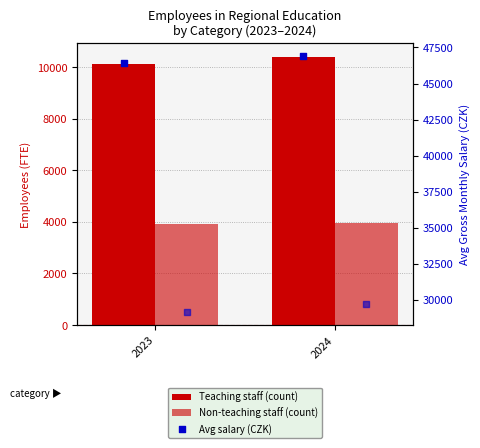

Is the value of Teaching staff at 2024 greater than the value of Avg salary – Non-teaching staff at 2023?

No